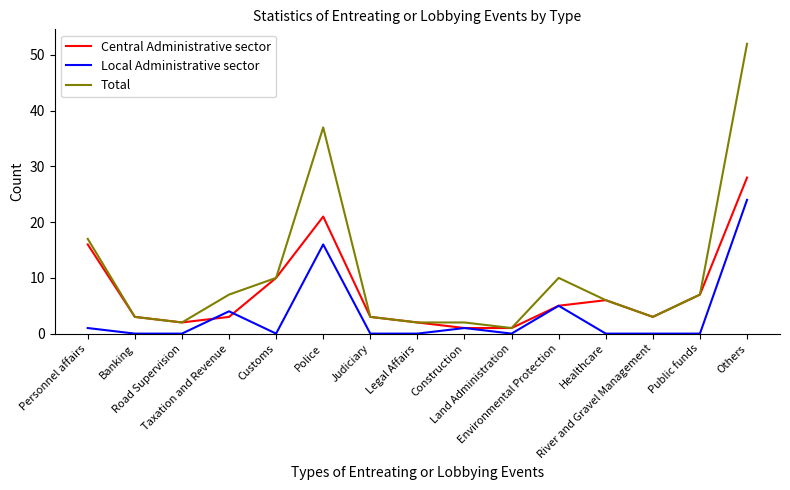

Which series has the largest total across all categories?

Total